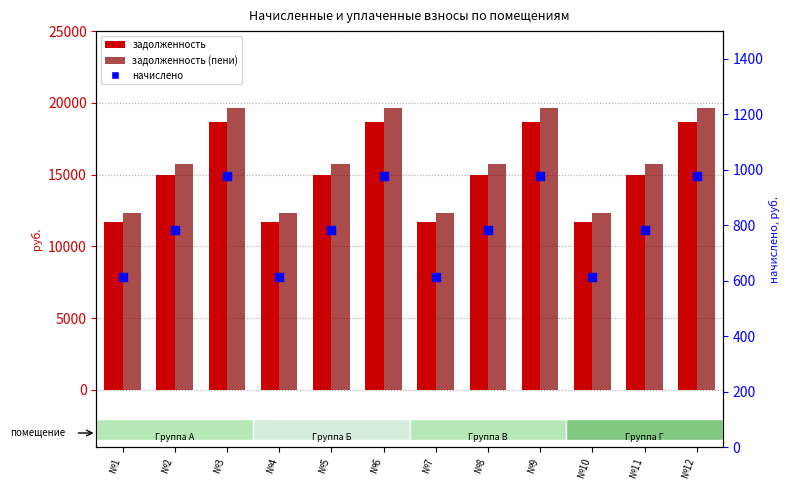

At which category is the sum across all series the highest?

№3